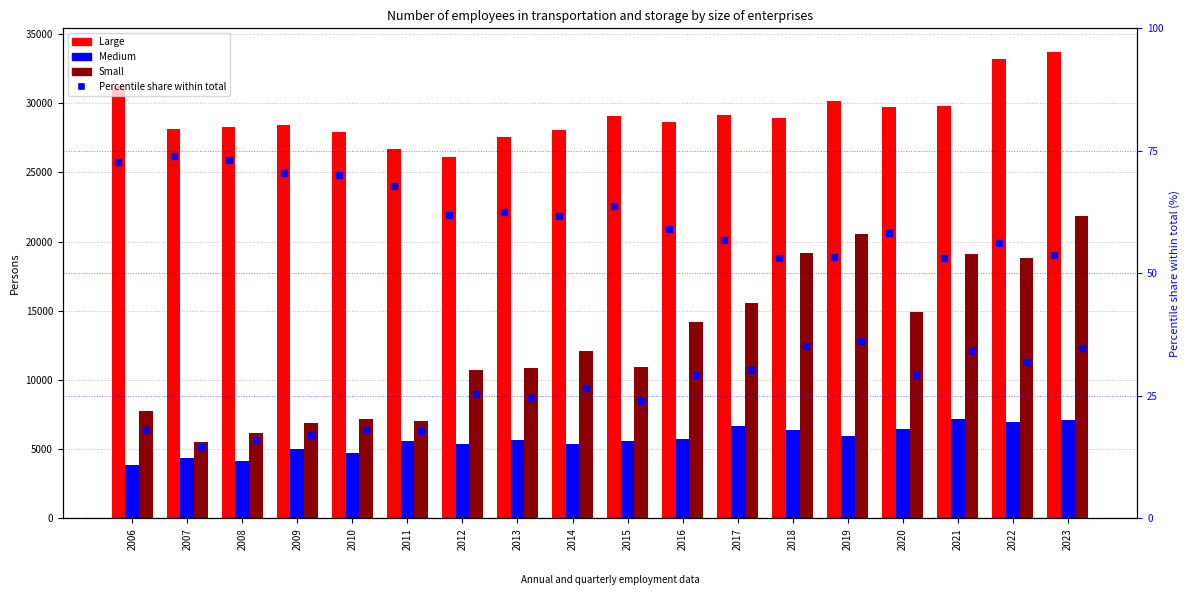

Between 2011 and 2022, which series saw the biggest shift?

Small